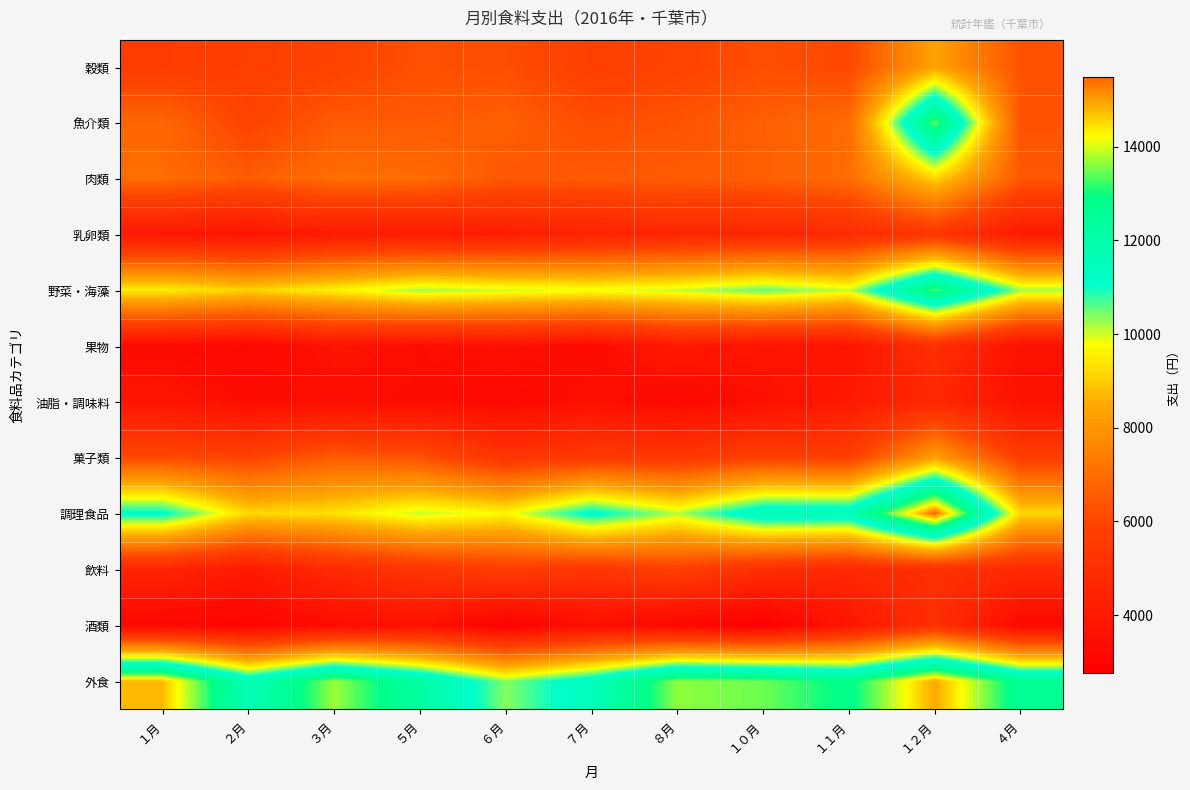

Reading left to right, what are all the values shown in this chart?

穀類: １月=5642	２月=5762	３月=5893	５月=6265	６月=6211	７月=5753	８月=5920	１０月=6233	１１月=6056	１２月=8338	４月=6314
魚介類: １月=6838	２月=5894	３月=6521	５月=6522	６月=6651	７月=6210	８月=6369	１０月=6646	１１月=6951	１２月=13471	４月=6336
肉類: １月=6973	２月=6555	３月=7021	５月=6959	６月=6458	７月=6526	８月=6559	１０月=6612	１１月=6973	１２月=9149	４月=6466
乳卵類: １月=3886	２月=3754	３月=4095	５月=4095	６月=4200	７月=4428	８月=4605	１０月=4627	１１月=4821	１２月=5347	４月=4021
野菜・海藻: １月=9518	２月=9126	３月=9590	５月=10220	６月=9990	７月=9850	８月=10039	１０月=10541	１１月=10029	１２月=13318	４月=10228
果物: １月=3357	２月=3144	３月=3655	５月=3417	６月=3557	７月=3308	８月=4015	１０月=3725	１１月=3765	１２月=5053	４月=3549
油脂・調味料: １月=3755	２月=3402	３月=3446	５月=3402	６月=3204	７月=3522	８月=3210	１０月=3492	１１月=3994	１２月=4633	４月=3562
菓子類: １月=6118	２月=5909	３月=6601	５月=6307	６月=5284	７月=5535	８月=5435	１０月=5803	１１月=5744	１２月=8324	４月=5697
調理食品: １月=11168	２月=9199	３月=9348	５月=10065	６月=9681	７月=11251	８月=10129	１０月=11733	１１月=11685	１２月=15494	４月=9196
飲料: １月=4518	２月=4022	３月=4810	５月=5305	６月=5631	７月=5352	８月=5752	１０月=4960	１１月=4743	１２月=5069	４月=4846
酒類: １月=3121	２月=3009	３月=3365	５月=3628	６月=2888	７月=3487	８月=3135	１０月=2775	１１月=3808	１２月=5048	４月=3226
外食: １月=14756	２月=11663	３月=13706	５月=12246	６月=10360	７月=11526	８月=13632	１０月=13465	１１月=12820	１２月=14930	４月=12590